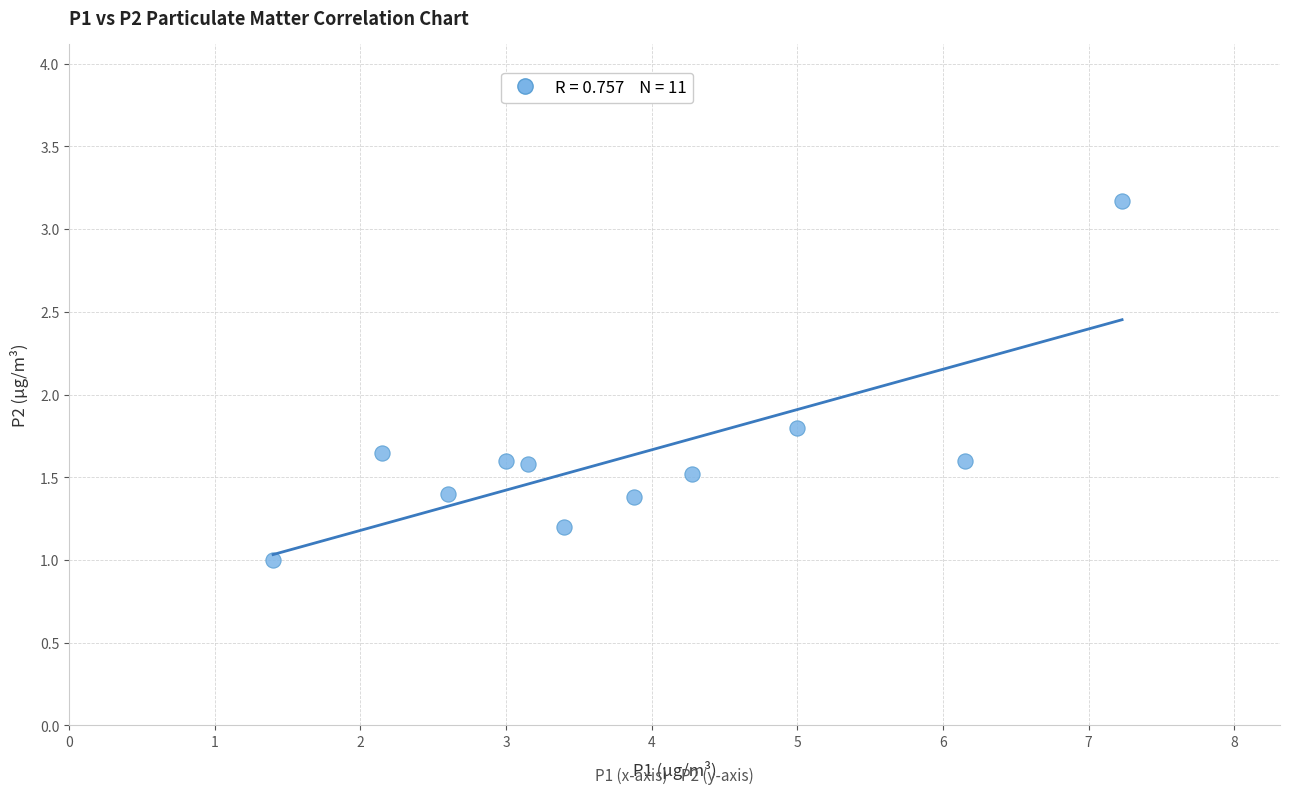

What is the average X value?

3.8